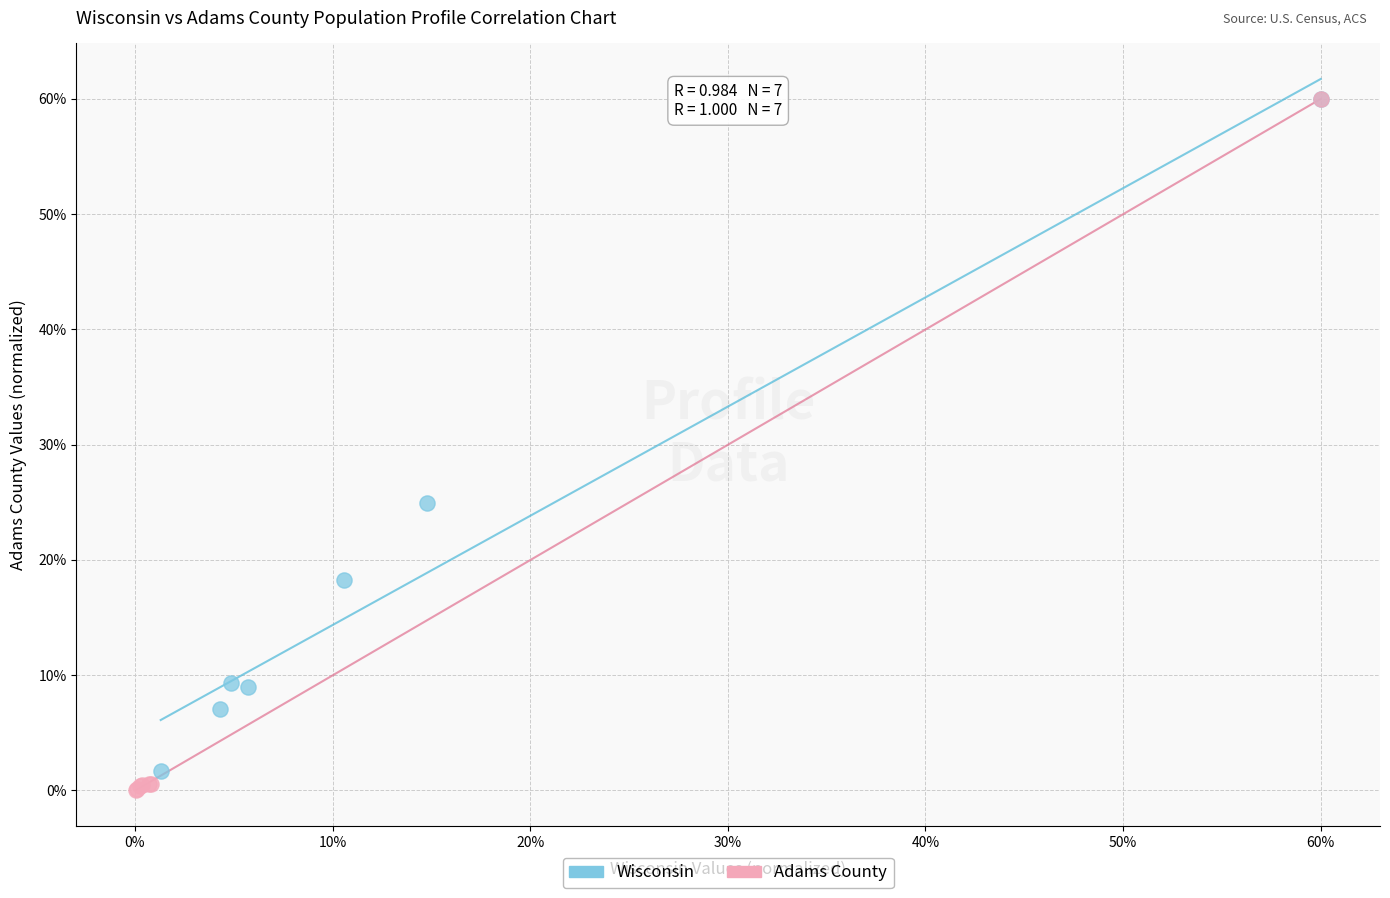

Which series reaches the minimum Y coordinate?

Adams County